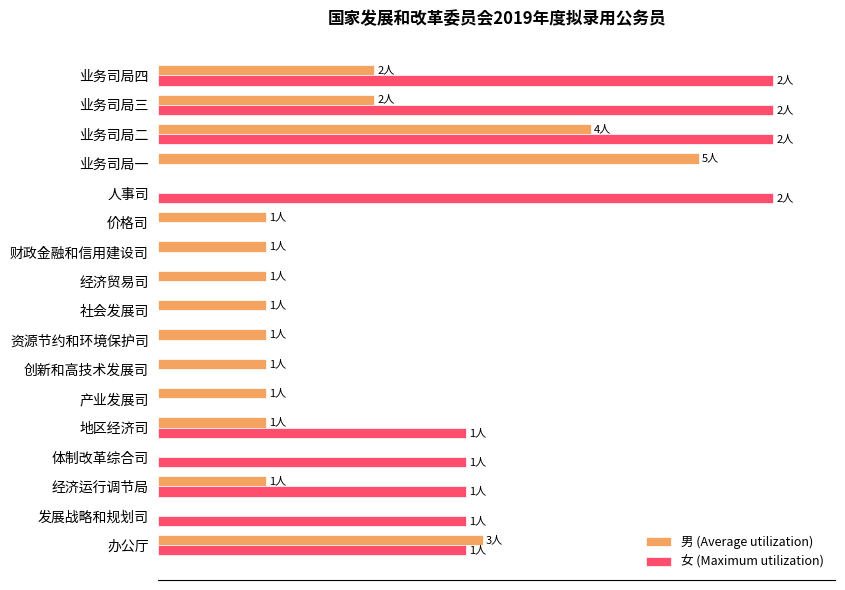

What is the maximum value for 女 (Maximum utilization)?

100.0